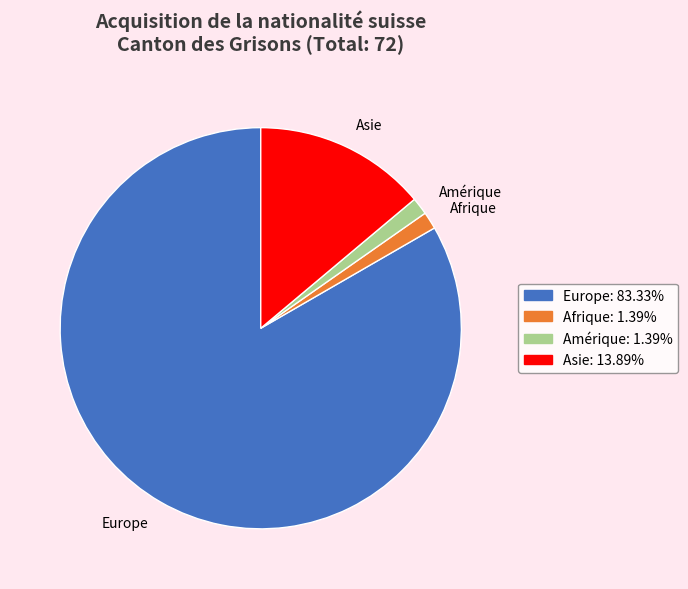

Which slice represents more than half of the pie?

Europe